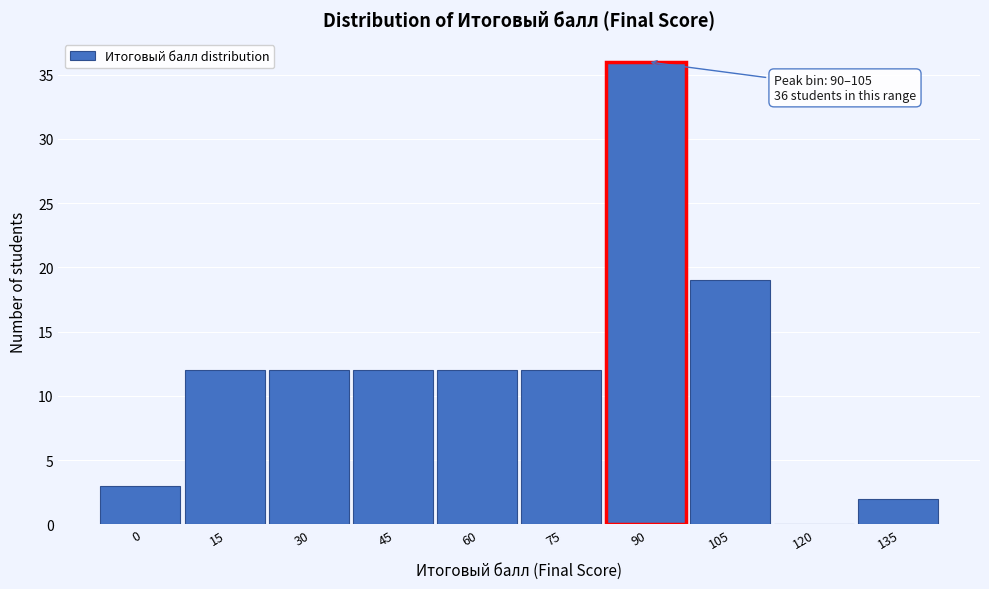

Reading right to left, list all the values displayed in this chart.

135=2	120=0	105=19	90=36	75=12	60=12	45=12	30=12	15=12	0=3